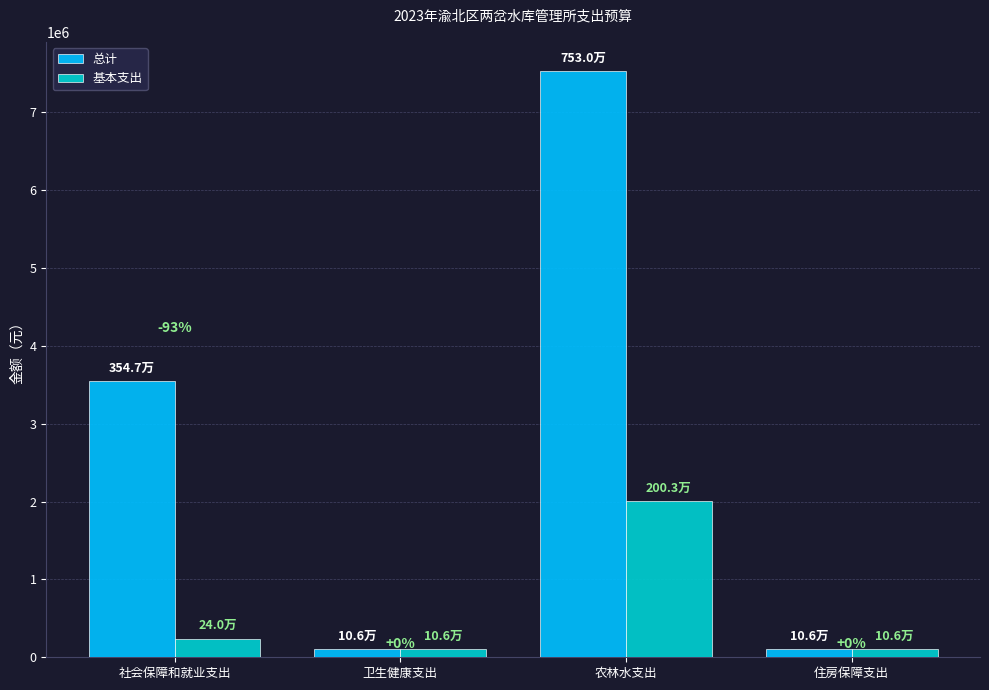

At how many categories does at least one series exceed 7331286?

1